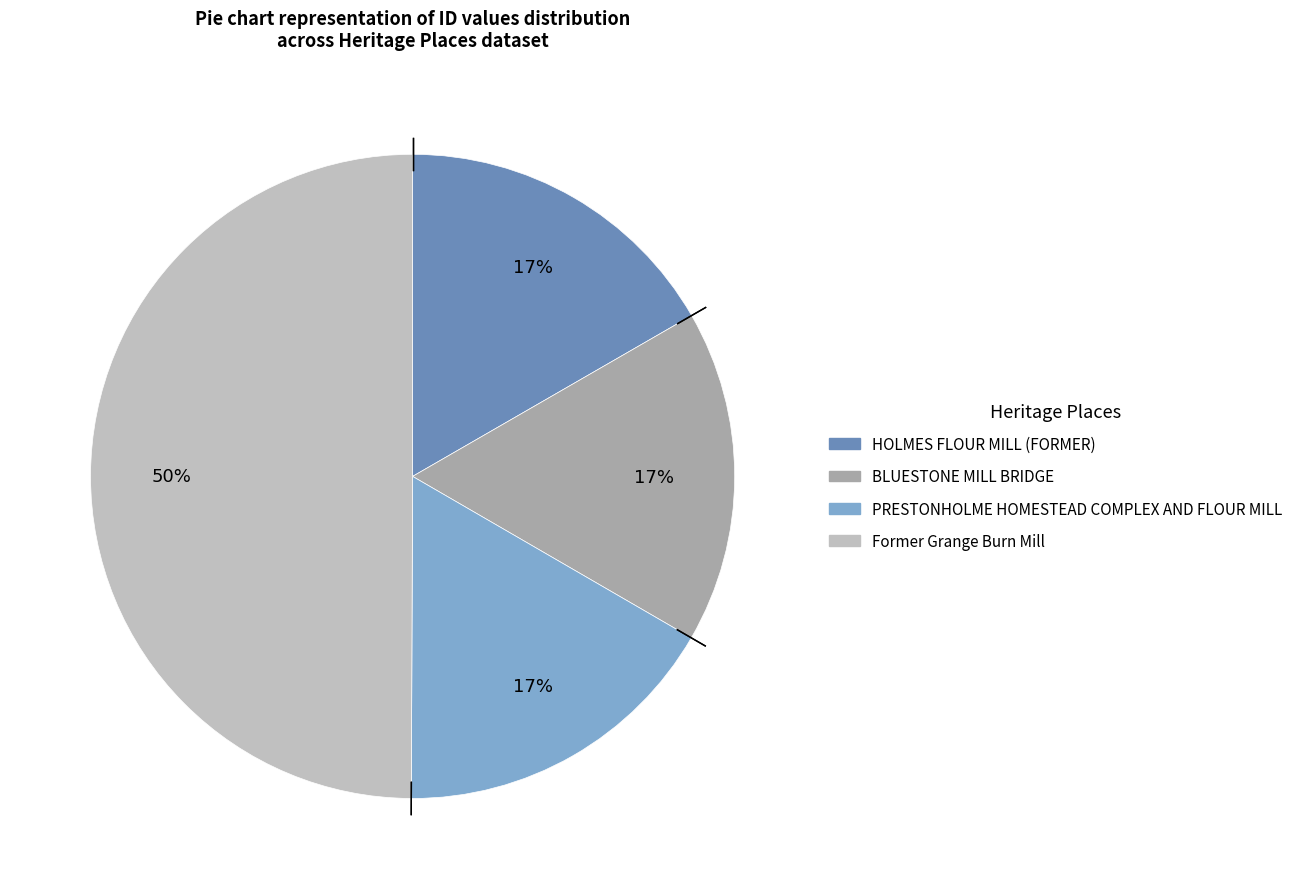

Which has a higher value, Former Grange Burn Mill or BLUESTONE MILL BRIDGE?

Former Grange Burn Mill